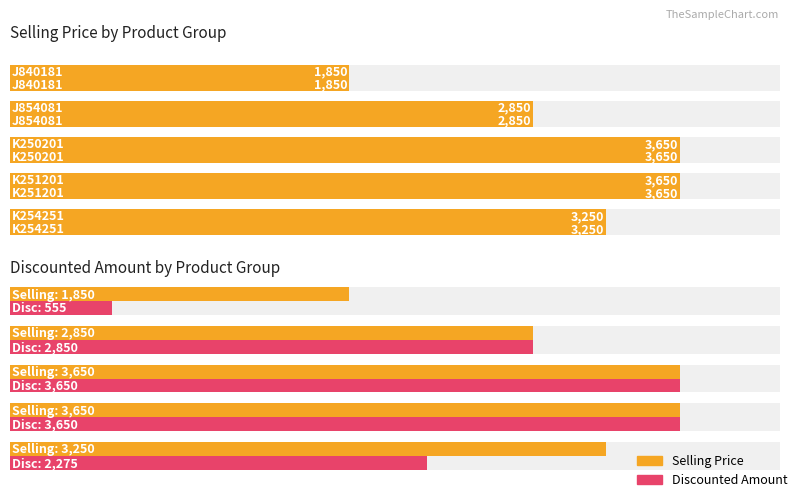

What is the maximum value shown in the chart?

3650